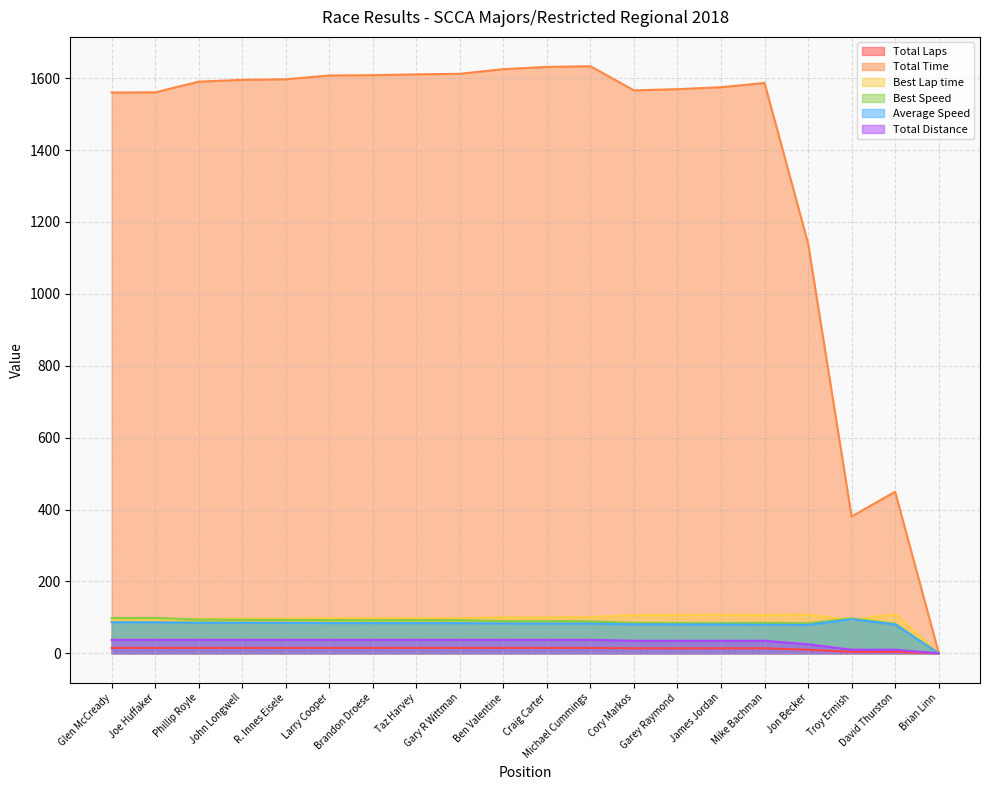

At which label does Best Speed first exceed 92?

Glen McCready